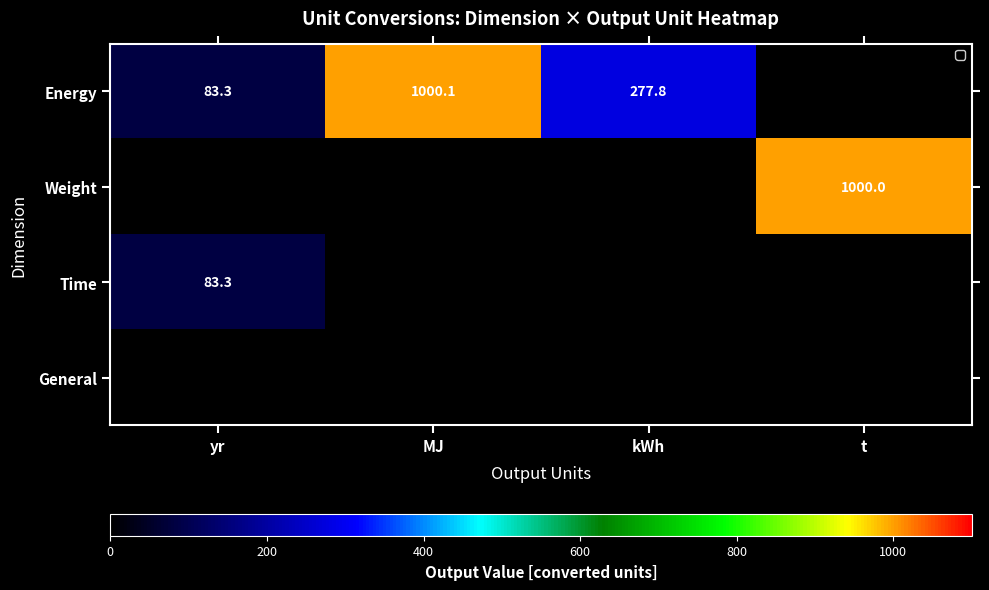

Is the value of Energy at MJ greater than the value of Time at yr?

Yes